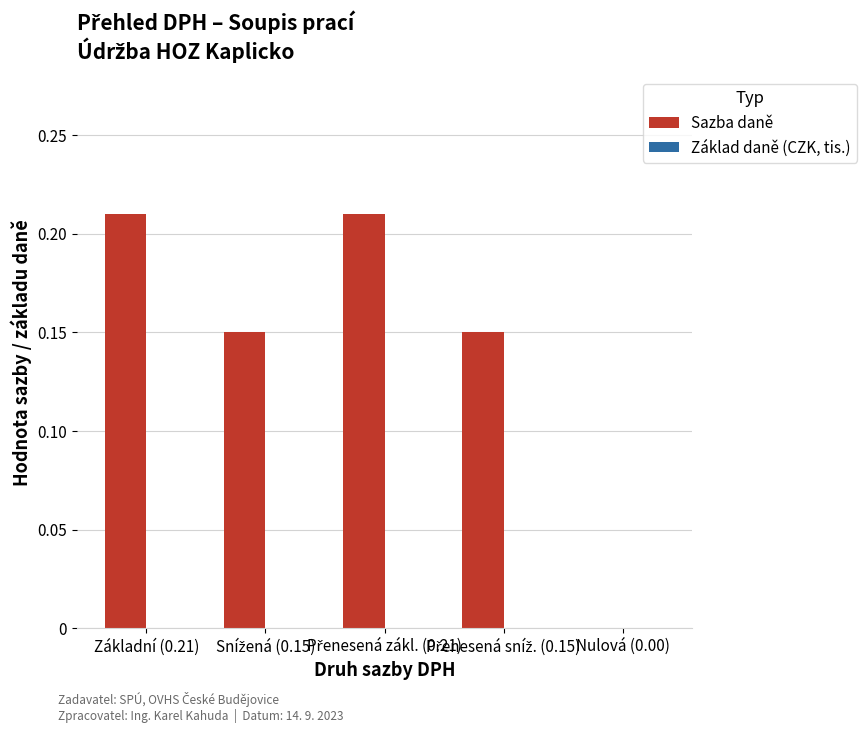

How many series are shown in this chart?

1